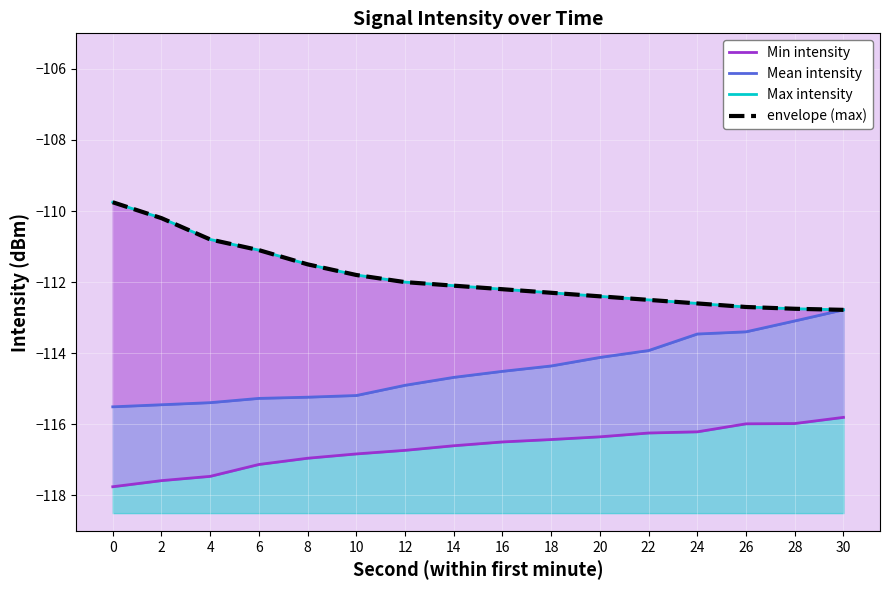

What is the difference between the highest and lowest values at 0?

8.0